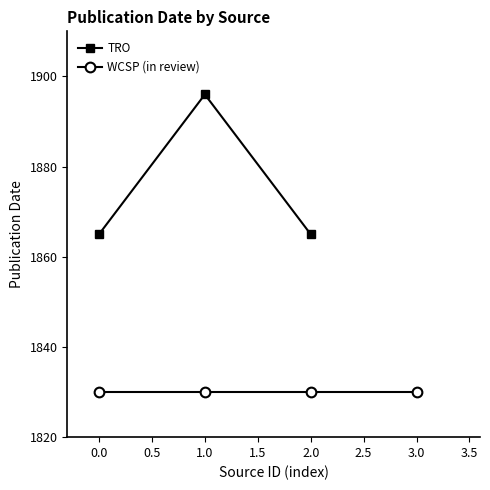

Is it true that TRO equals 1865 at 0.0?

True